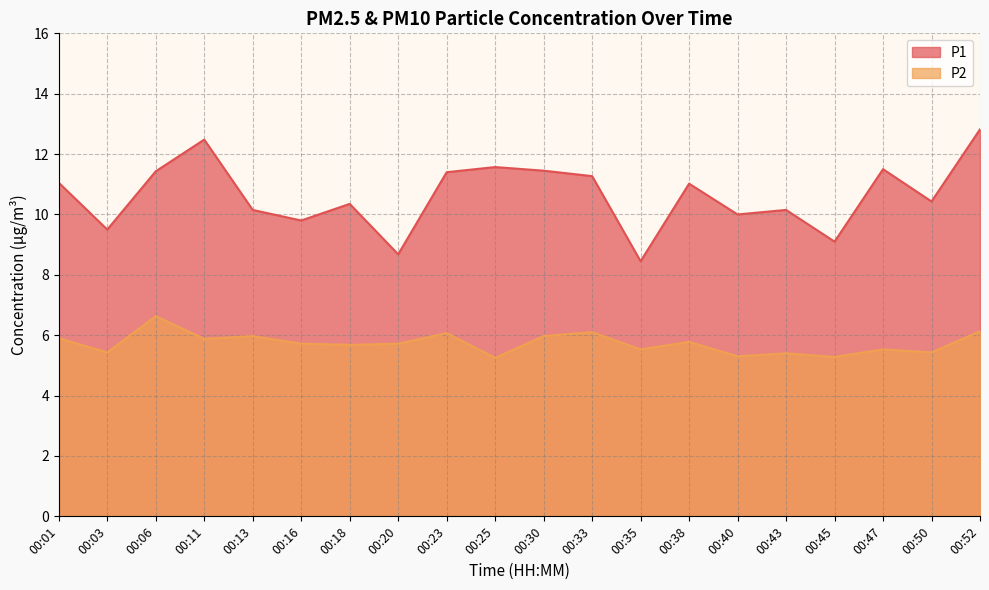

At which category does P1 reach its first local valley?

00:03